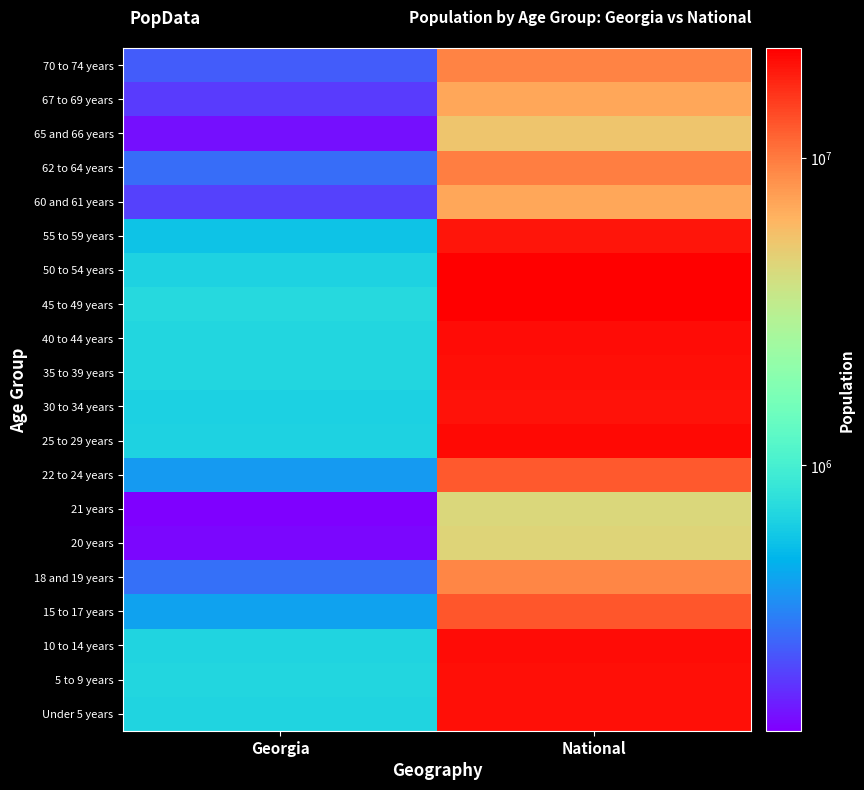

Rank the series by their maximum value, from highest to lowest.

45 to 49 years, 50 to 54 years, 25 to 29 years, 40 to 44 years, 10 to 14 years, 5 to 9 years, Under 5 years, 35 to 39 years, 30 to 34 years, 55 to 59 years, 15 to 17 years, 22 to 24 years, 62 to 64 years, 70 to 74 years, 18 and 19 years, 67 to 69 years, 60 and 61 years, 65 and 66 years, 20 years, 21 years